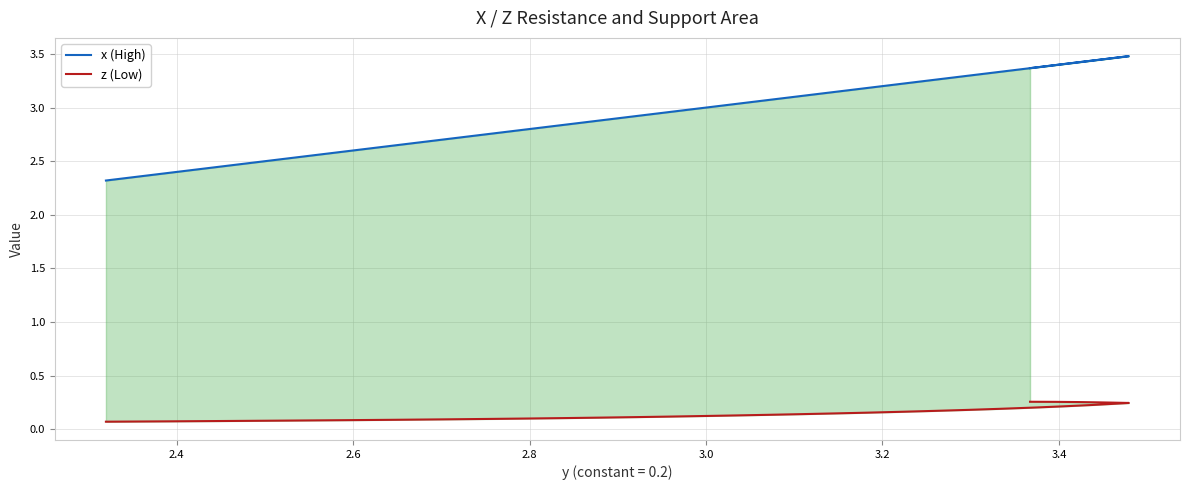

True or false: x (High) has a value of 5.5 at 38.

False